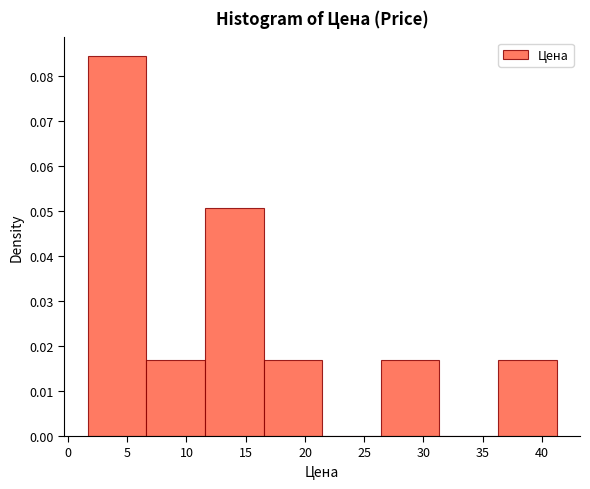

How tall is the bar that spans 36.5 to 41.0 on the x-axis? Neither the bar edges nor the heights are printed on the chart, so give them approximately, as read against the axes.

0.017